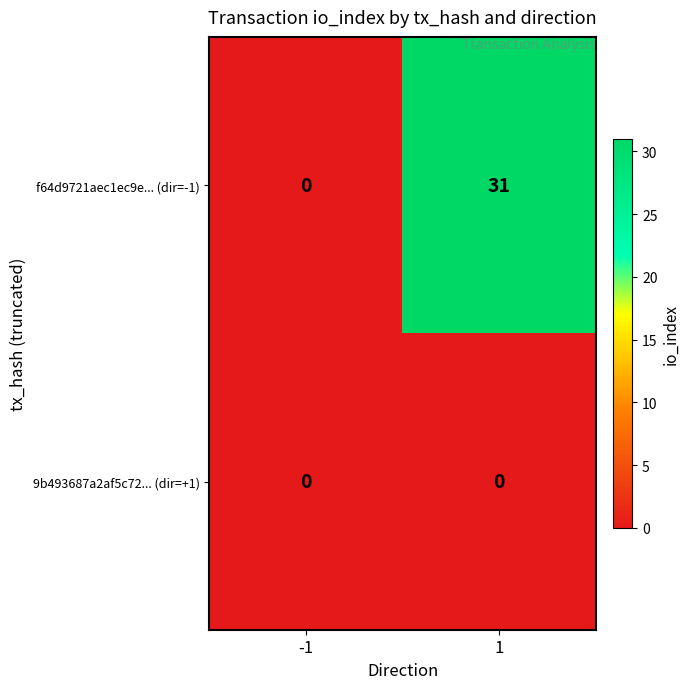

Reading right to left, list all the values displayed in this chart.

f64d9721aec1ec9e... (dir=-1): 31	0
9b493687a2af5c72... (dir=+1): 0	0